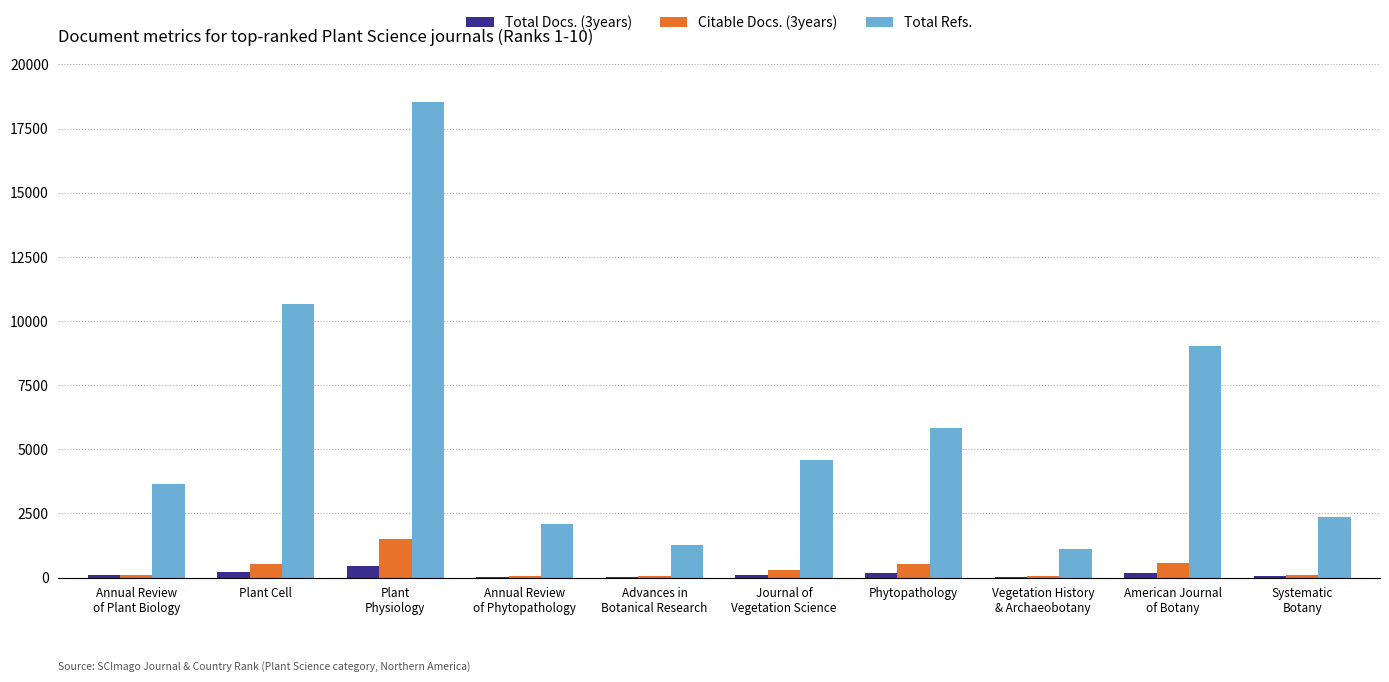

What is the maximum value for Total Refs.?

18535